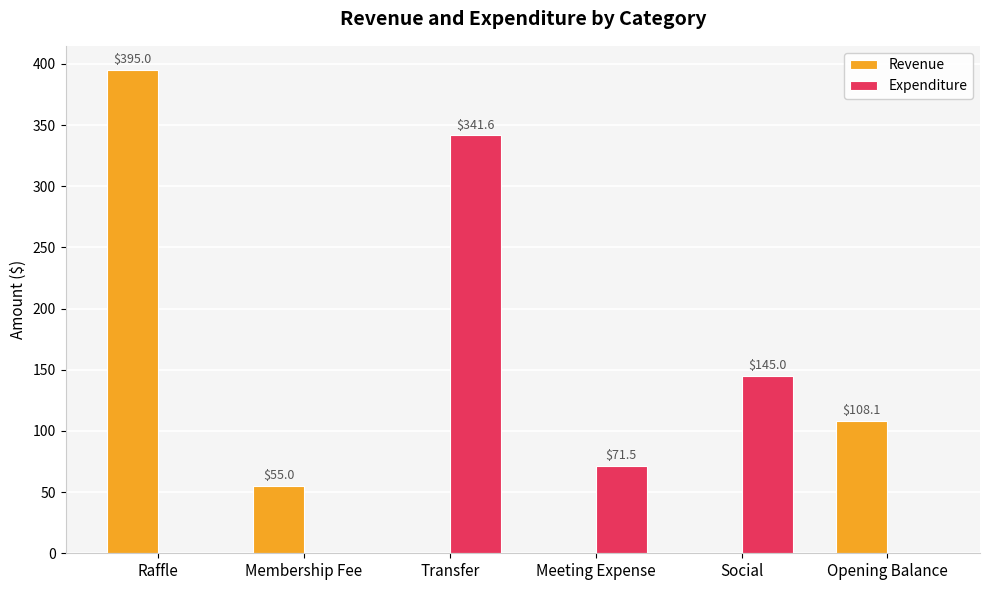

How many Expenditure values are between 0 and 145?

5